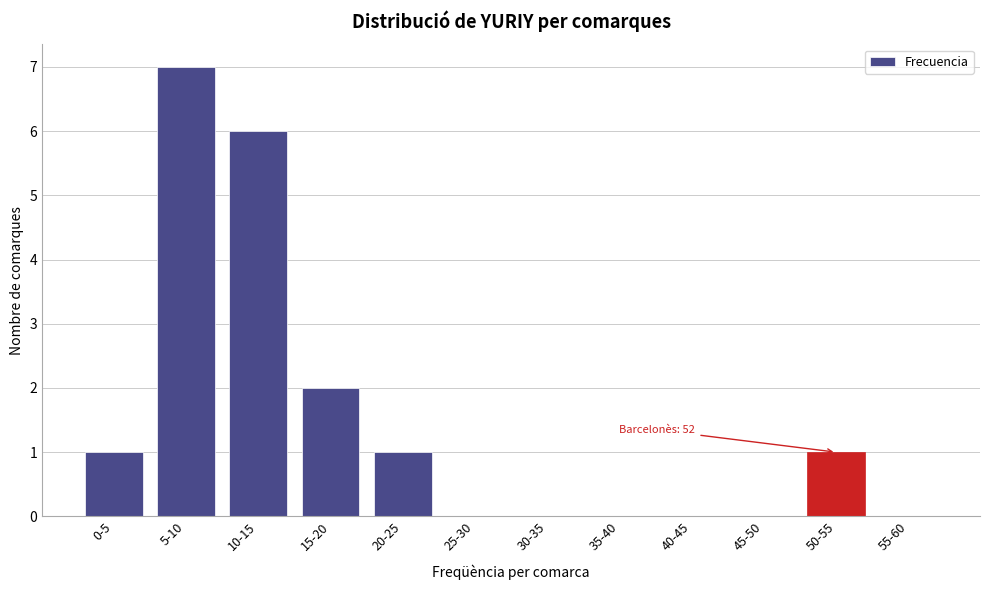

Reading left to right, what are all the values shown in this chart?

0-5=1	5-10=7	10-15=6	15-20=2	20-25=1	25-30=0	30-35=0	35-40=0	40-45=0	45-50=0	50-55=1	55-60=0